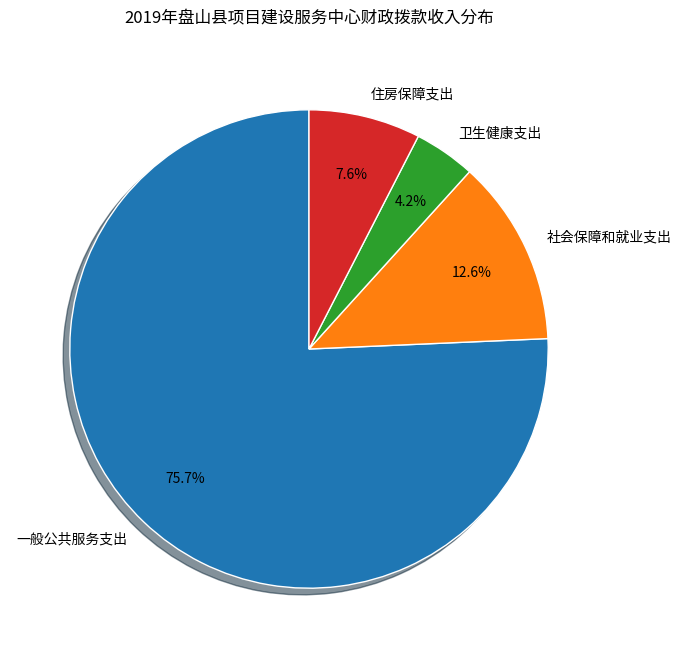

To the nearest percent, what is the difference between the 卫生健康支出 and 住房保障支出 slice percentages?

3%